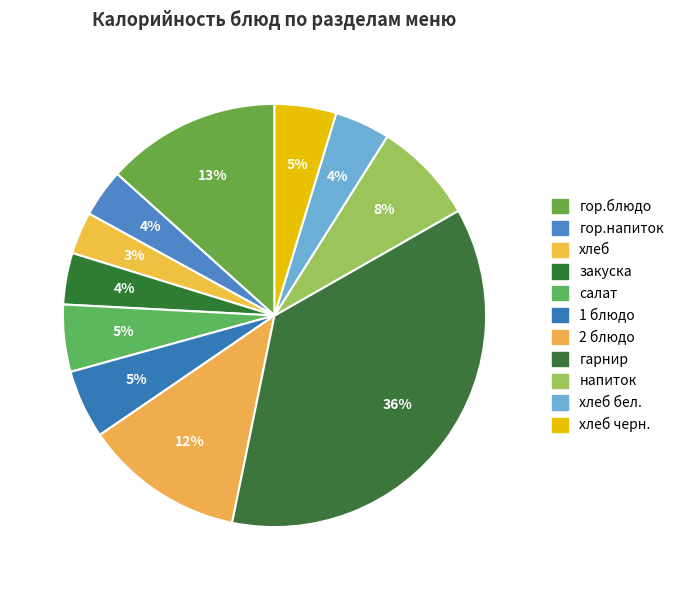

Does any single category account for the majority?

No